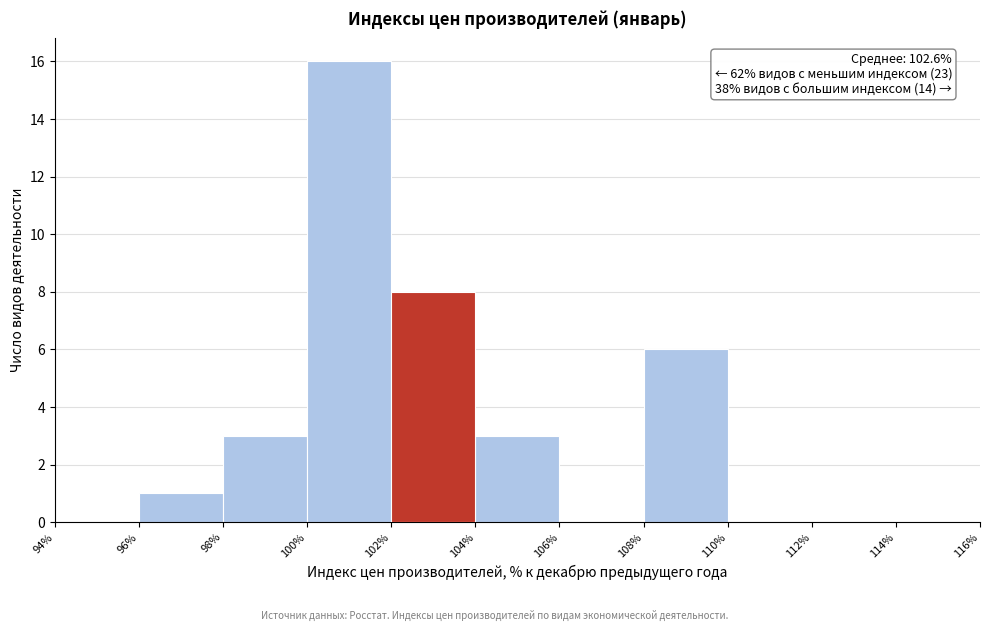

Which range on the x-axis has the tallest bar?

100% to 102%